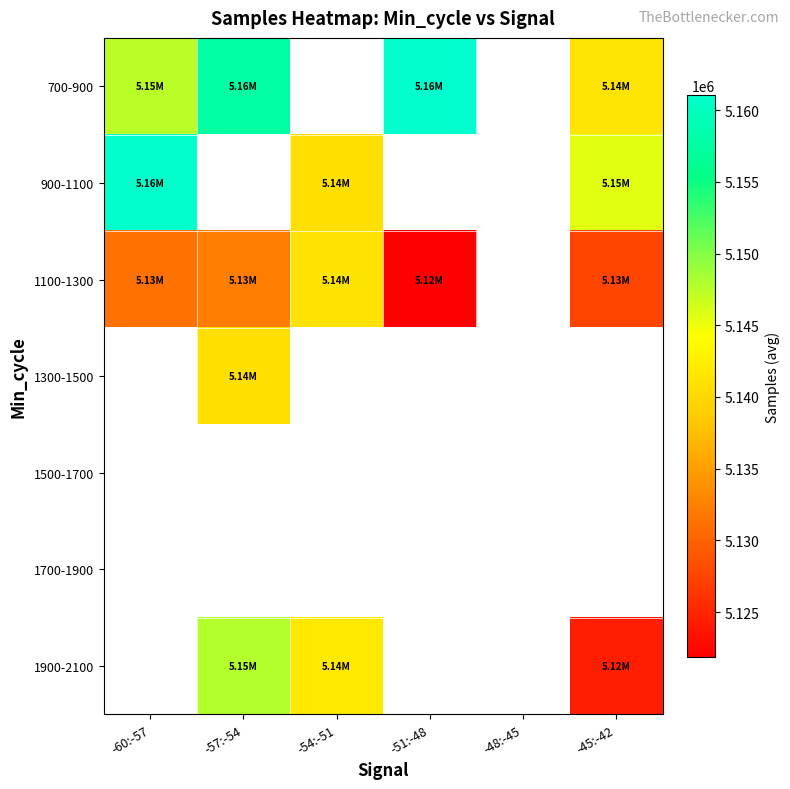

Is it true that 1900-2100 equals 2972856.6 at -45:-42?

False